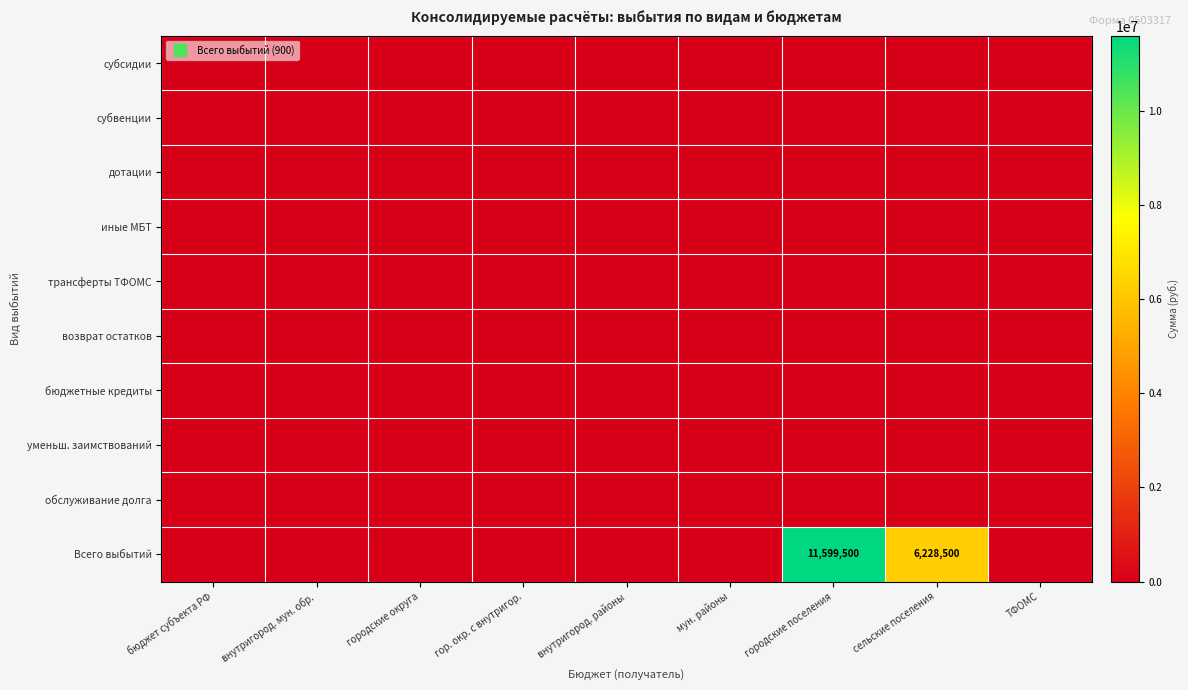

What is the highest value of the Всего выбытий series?

11599500